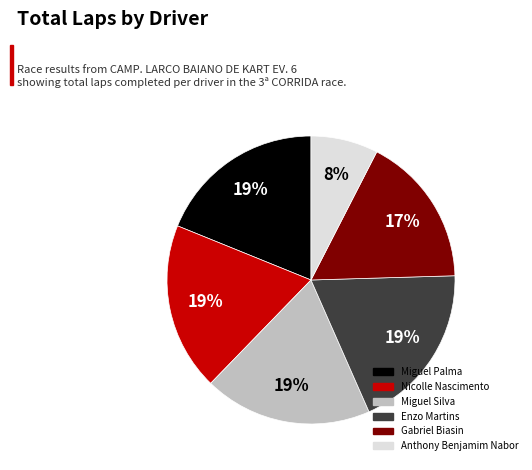

What is the smallest slice in the pie chart?

Anthony Benjamim Nabor